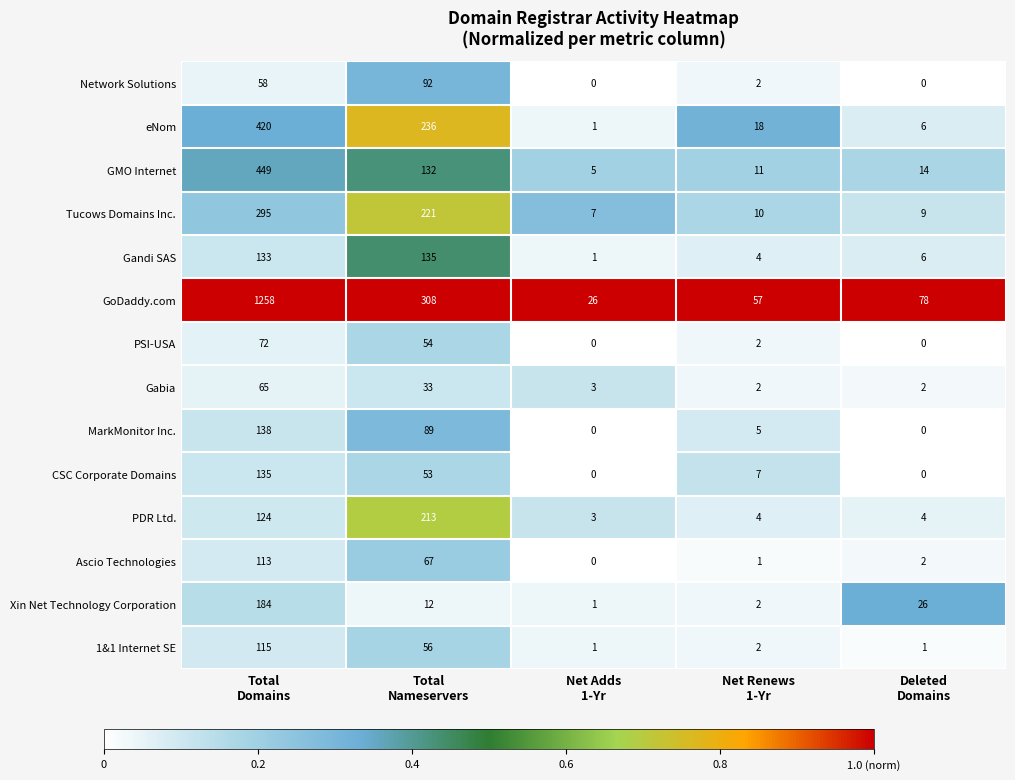

Which series has the largest total across all categories?

GoDaddy.com